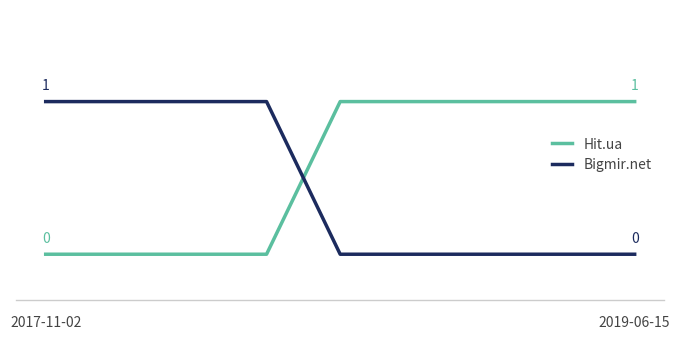

What is the average value of the Hit.ua series?

1